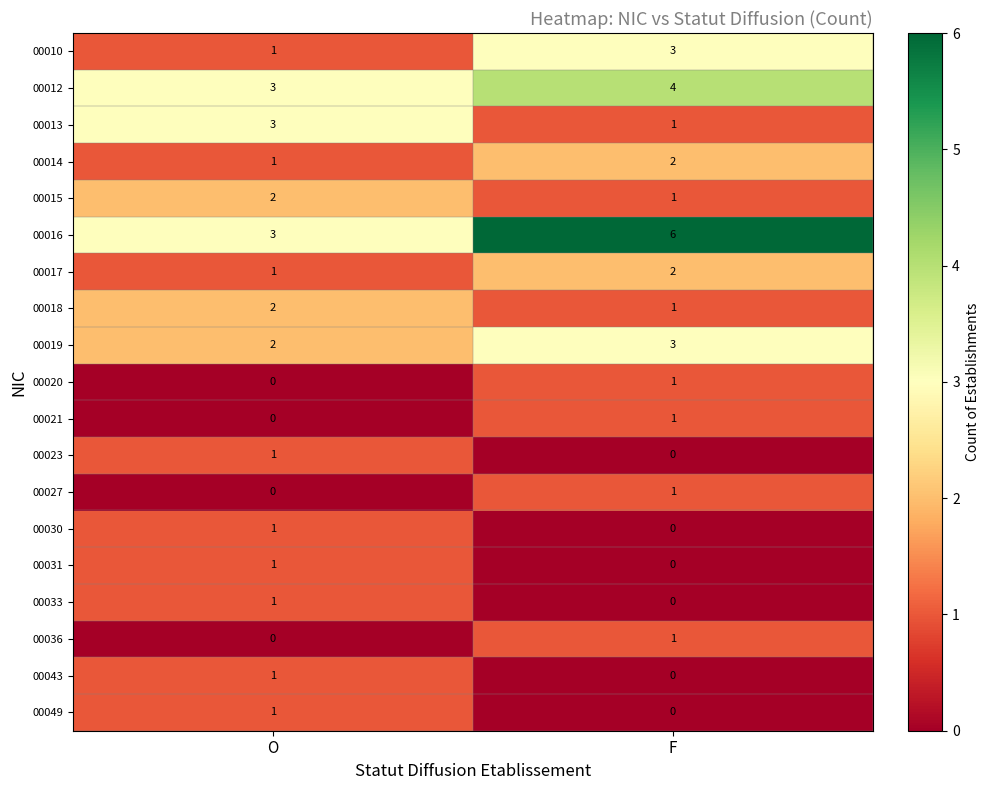

Where is 00027 nearest to the value 0?

O